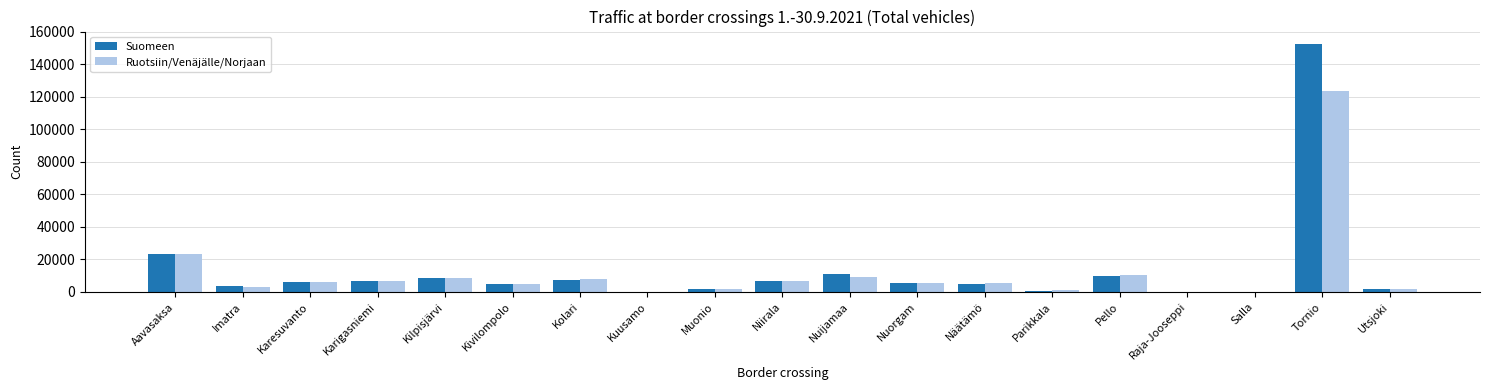

Between Kivilompolo and Tornio, which series saw the biggest shift?

Suomeen